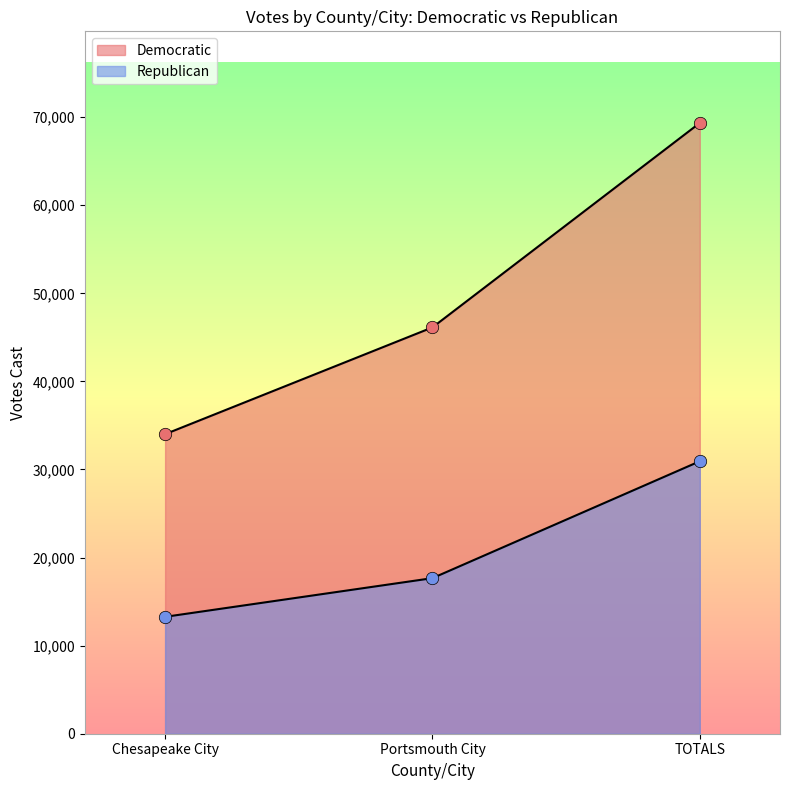

Is the value of Republican at Chesapeake City greater than the value of Democratic at Chesapeake City?

No